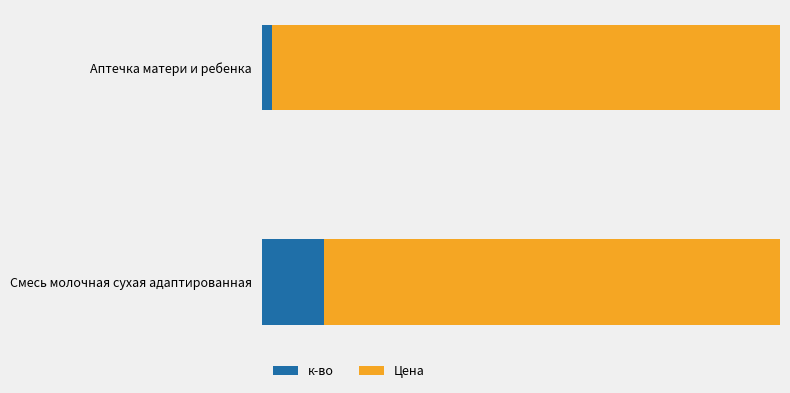

What are all the series names shown in the legend?

к-во, Цена